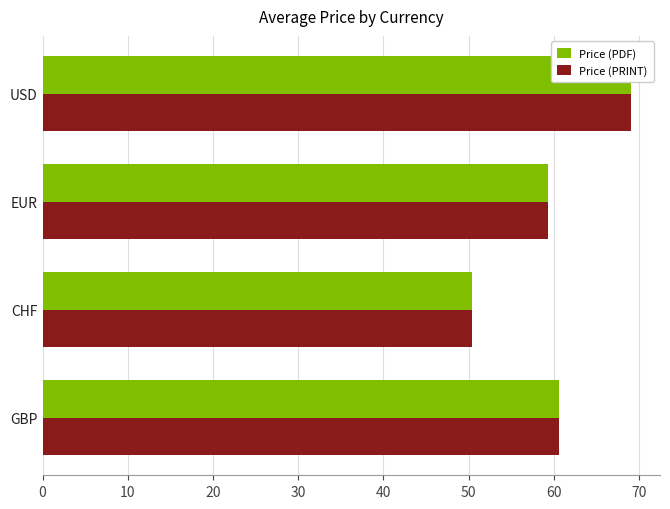

What is the sum of the Price (PDF) values at USD and GBP?

129.6